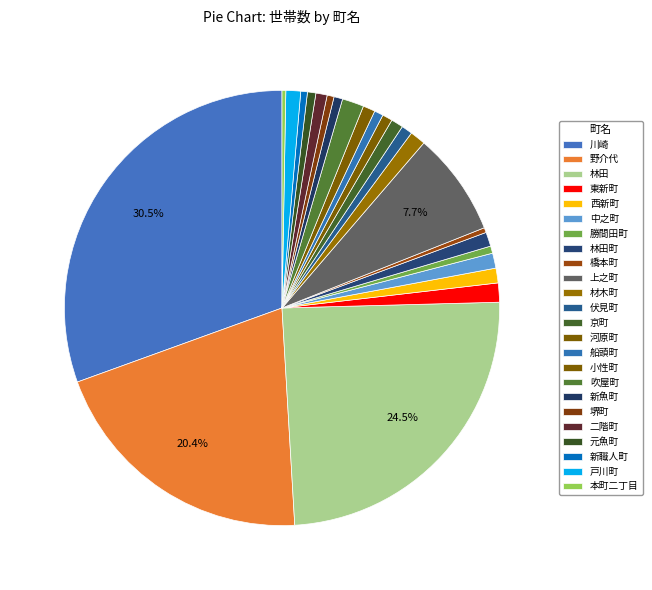

Is it true that 京町 is 1% of the pie?

True